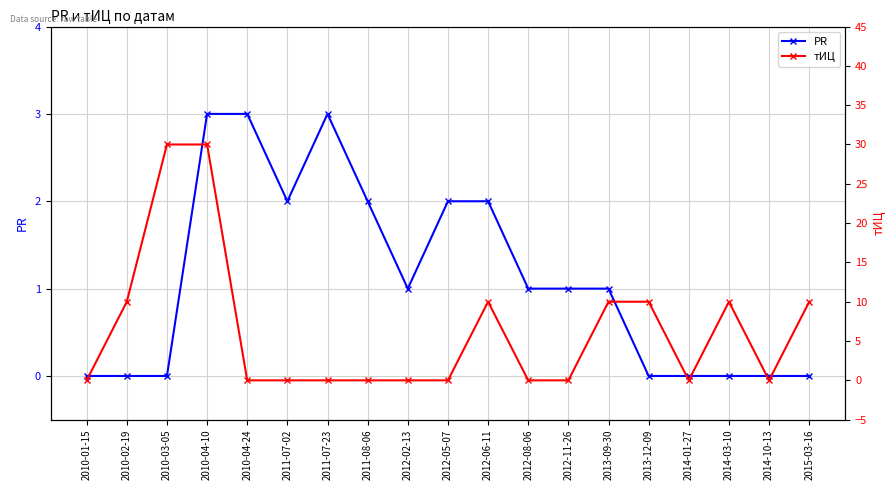

What is the difference between the maximum and minimum values in the тИЦ series?

30